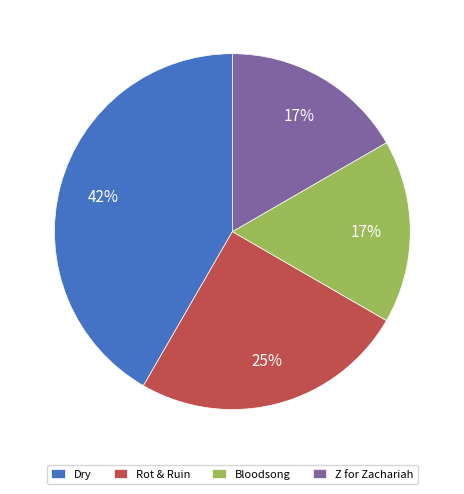

What percentage is the Bloodsong slice, to the nearest percent?

17%